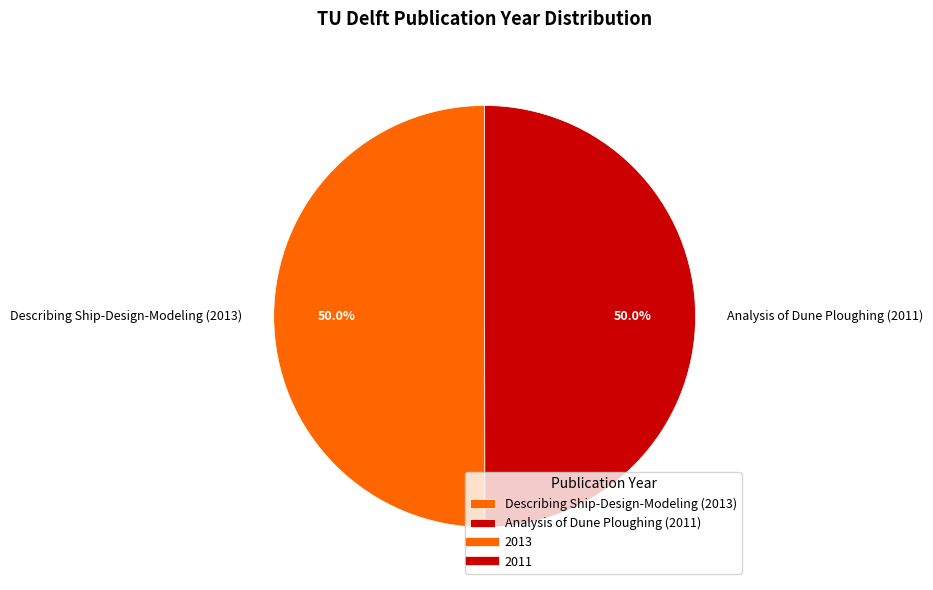

To the nearest percent, what is the average slice percentage?

50%